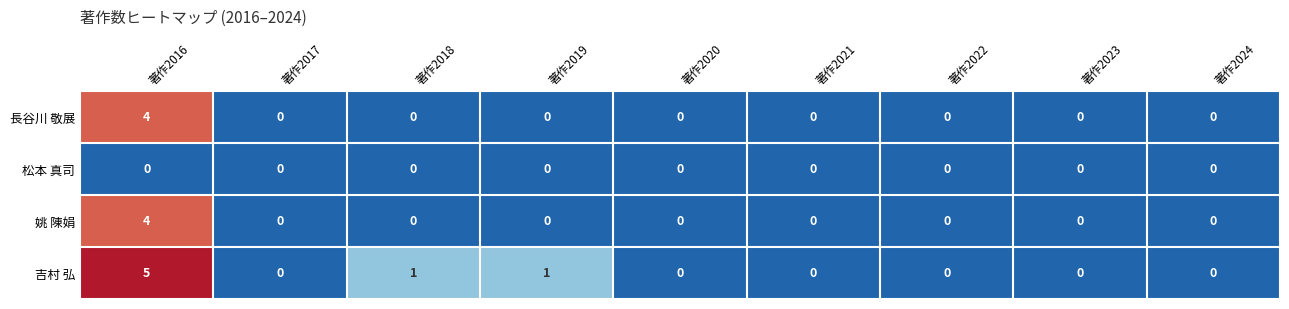

What is the sum of the 長谷川 敬展 values at 著作2016 and 著作2023?

4